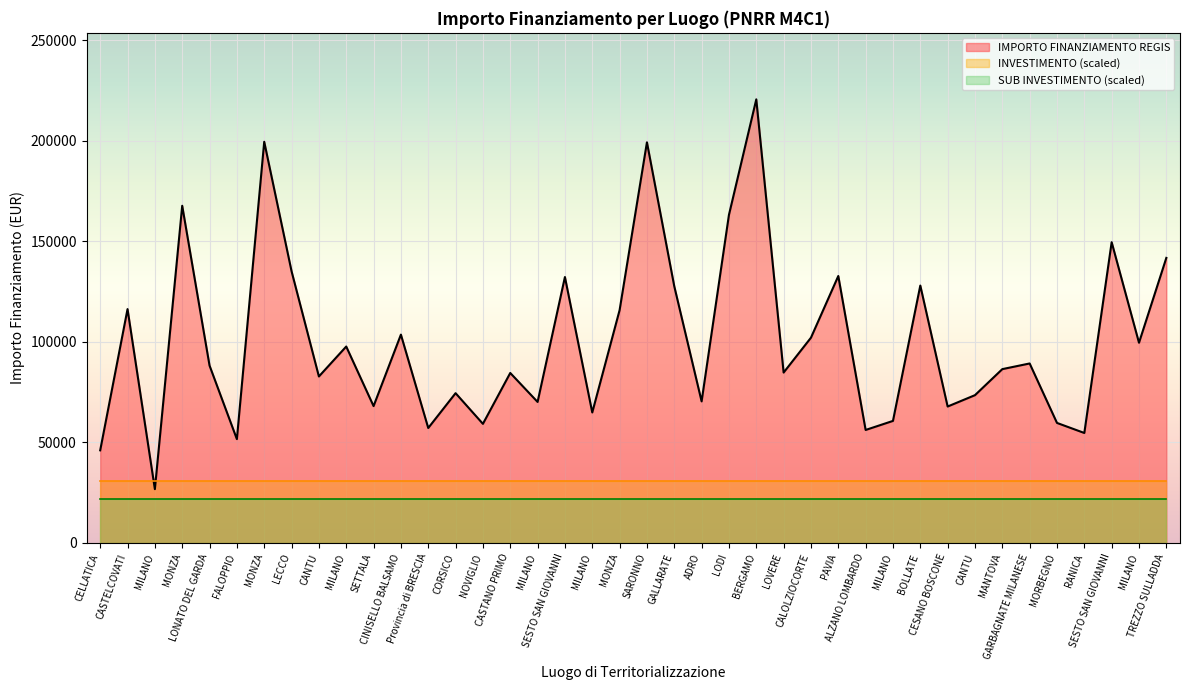

Is the value of IMPORTO FINANZIAMENTO REGIS at CESANO BOSCONE greater than the value of INVESTIMENTO at CASTANO PRIMO?

Yes